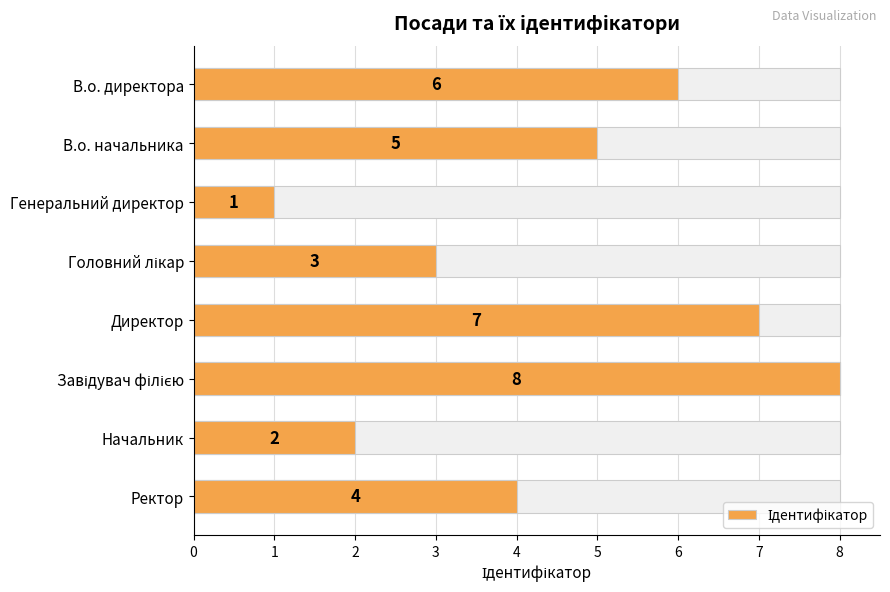

How many distinct data groups are displayed?

1